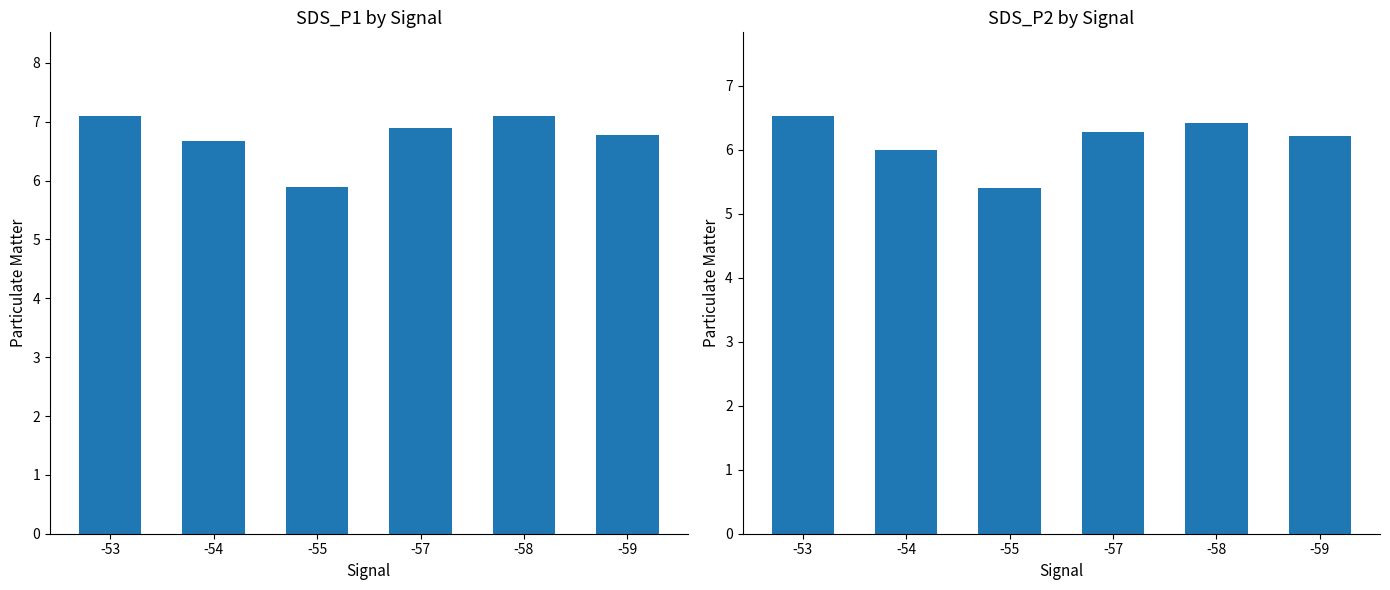

How many bars are there in total?

12